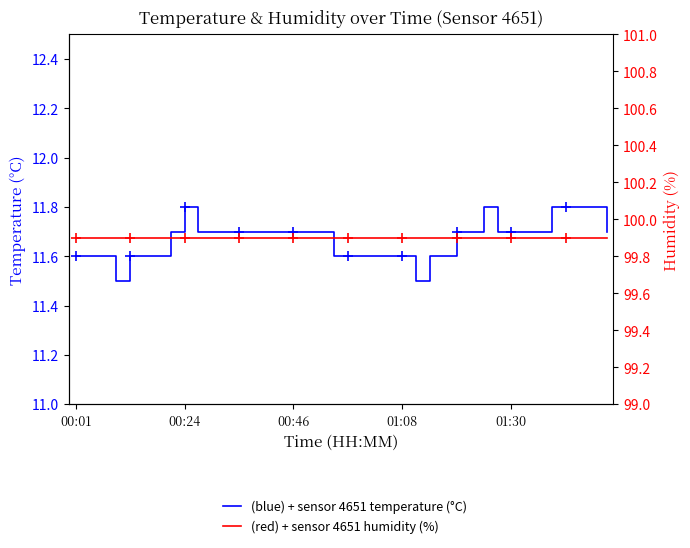

Between 16 and 28, which series saw the biggest shift?

temperature